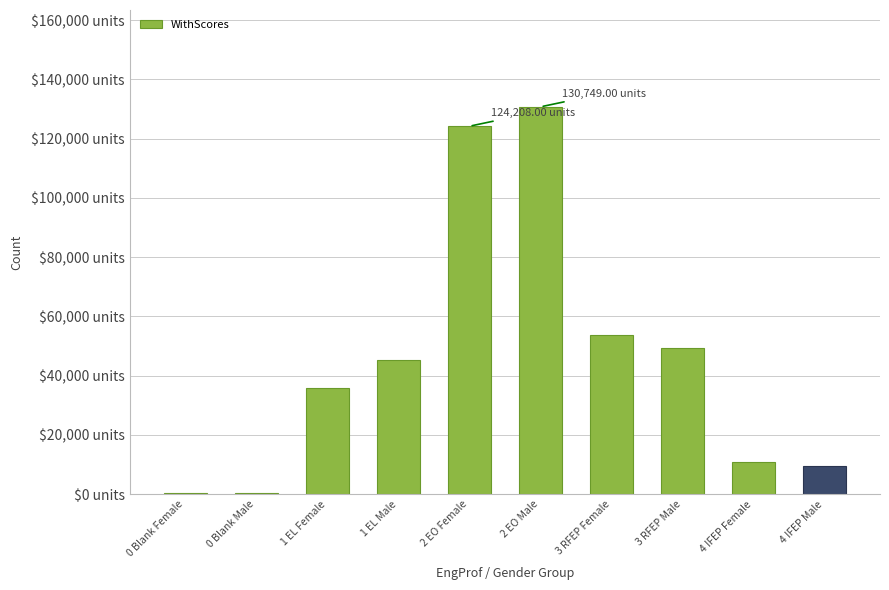

What is the minimum value shown in the chart?

378